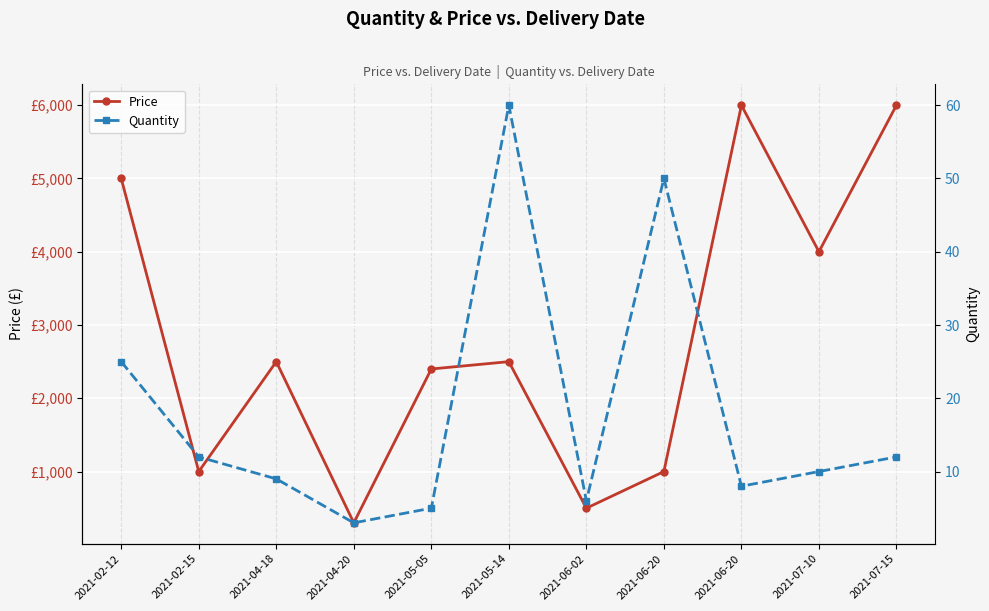

Which label corresponds to the smallest value in the chart?

2021-04-20